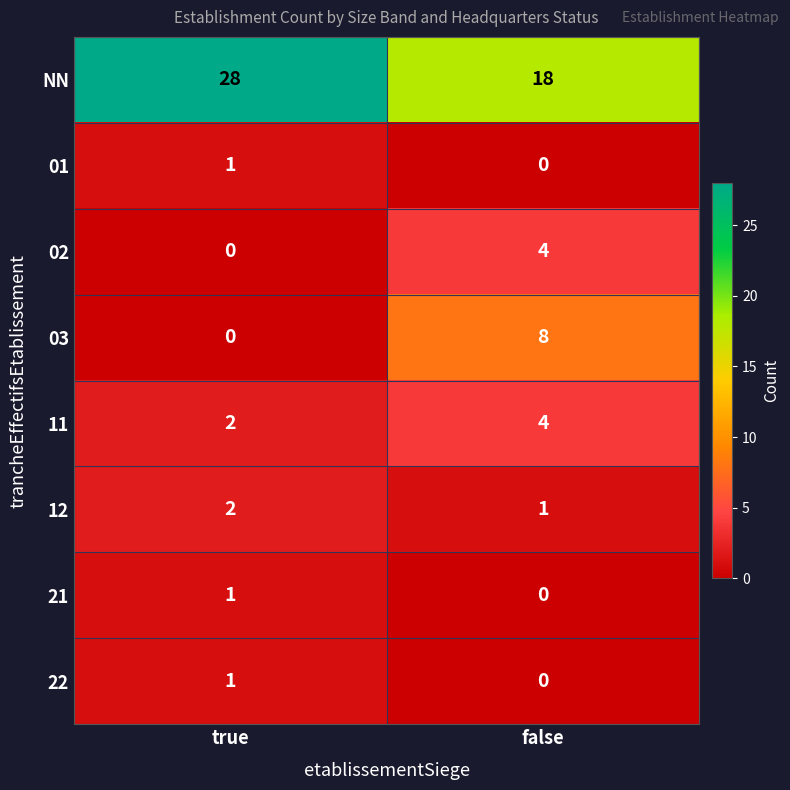

Which series has the widest spread of values?

NN